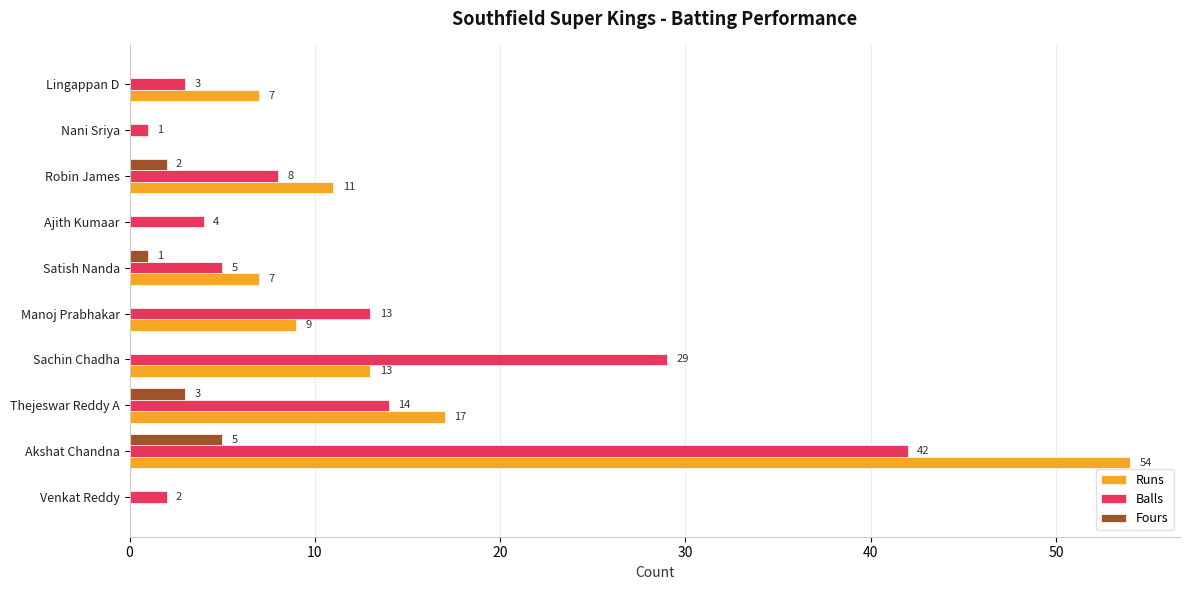

Between Akshat Chandna and Lingappan D, which series saw the biggest shift?

Runs